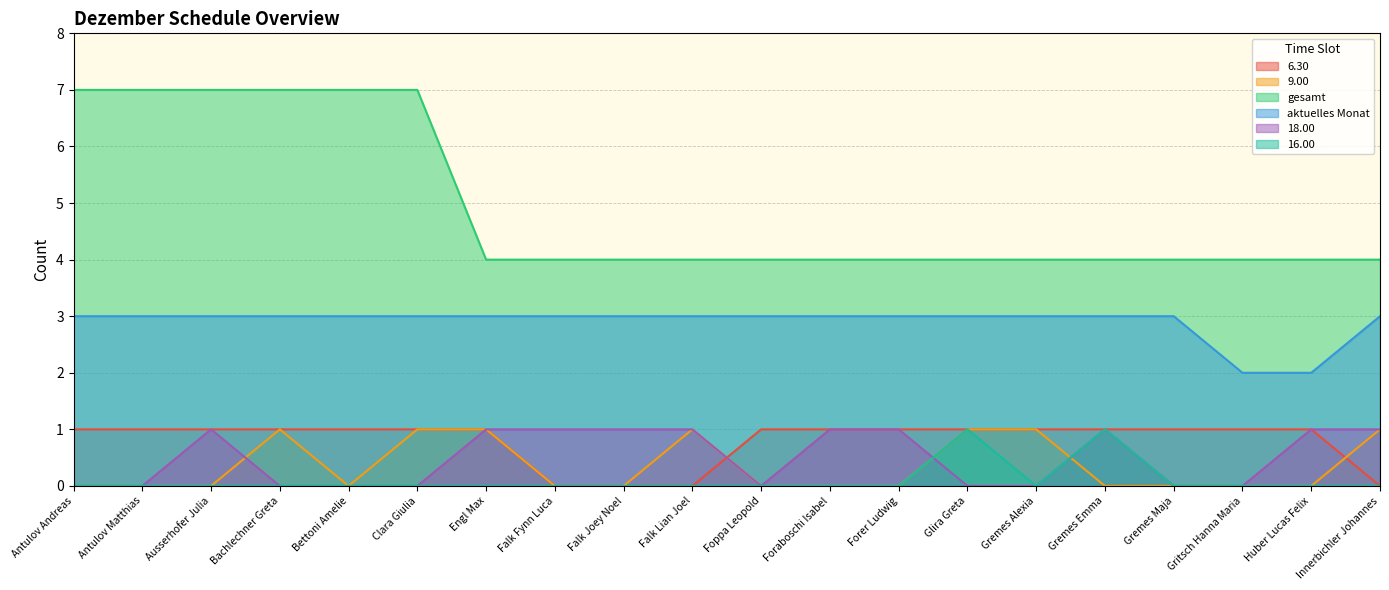

What is the maximum value shown in the chart?

7